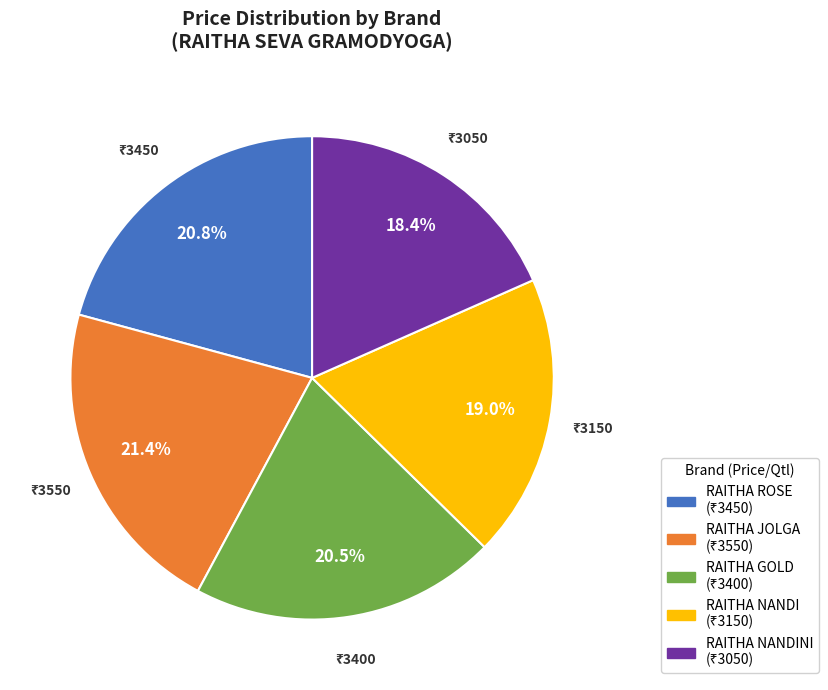

Is there a majority slice in this chart?

No